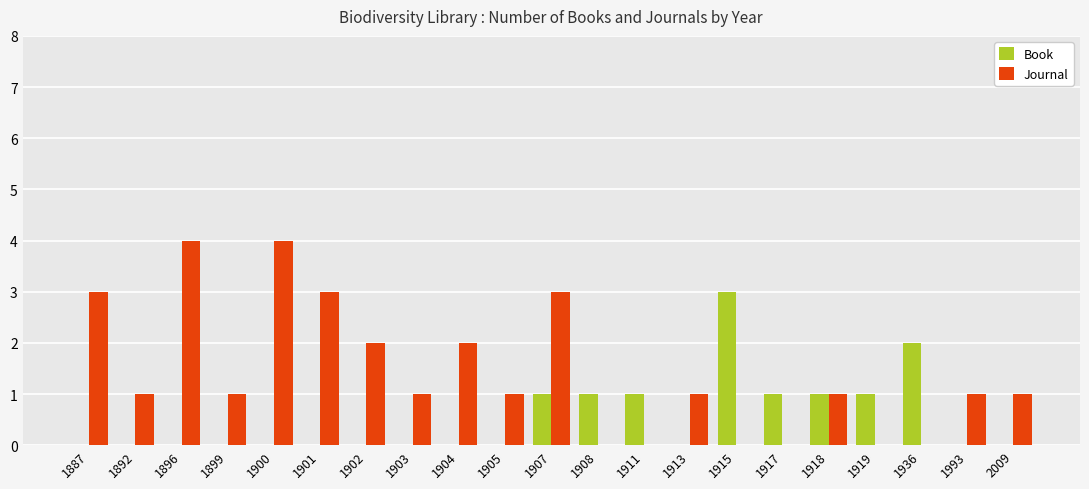

Which series has the largest total across all categories?

Journal